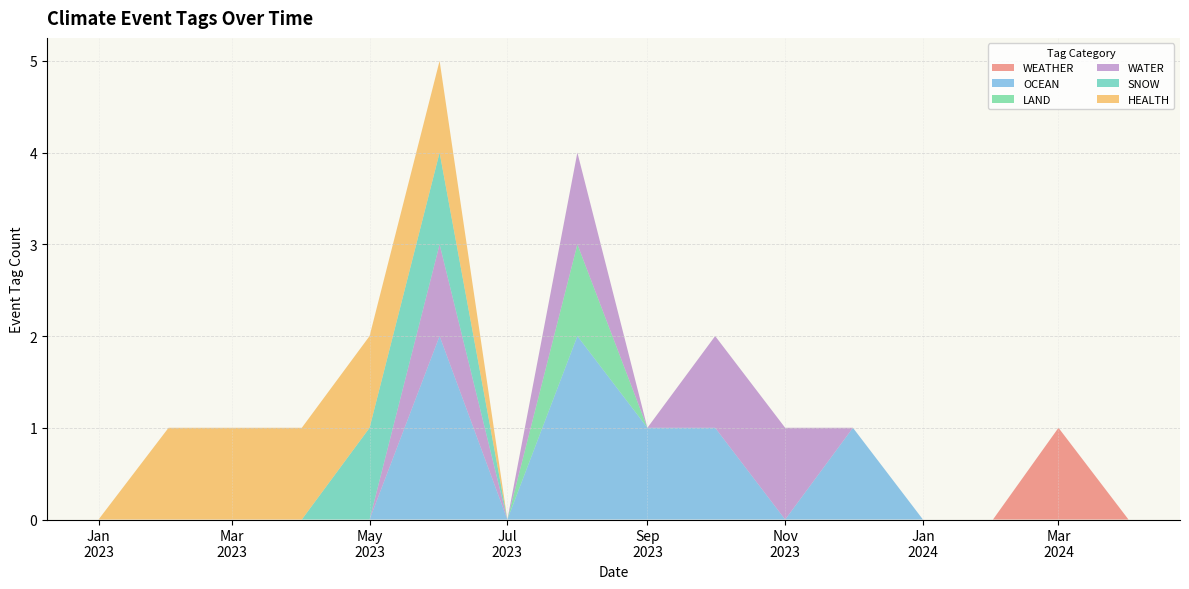

What are all the series names shown in the legend?

WEATHER, OCEAN, LAND, WATER, SNOW, HEALTH